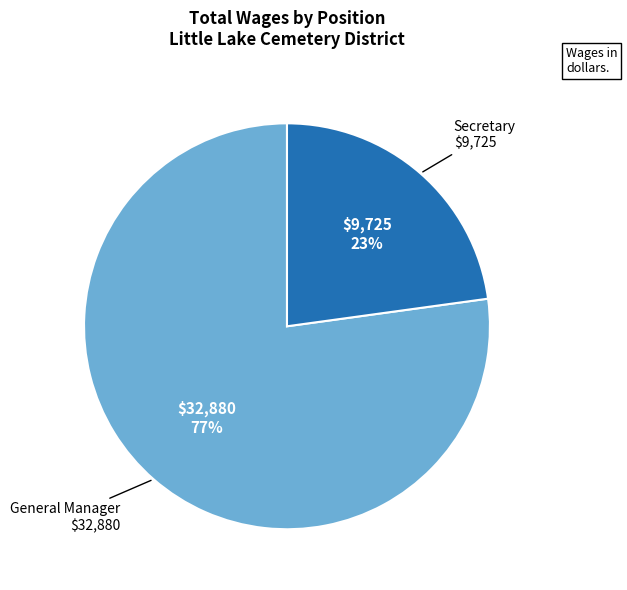

Is there any slice that represents more than half of the pie?

Yes